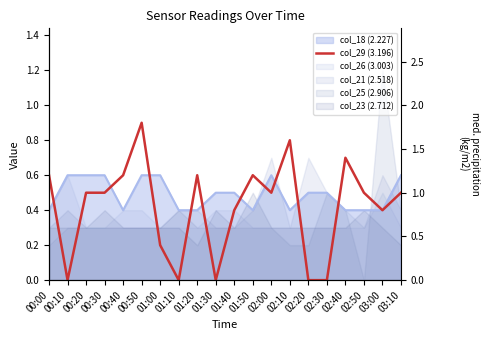

What is the difference between the maximum and minimum values?

0.9